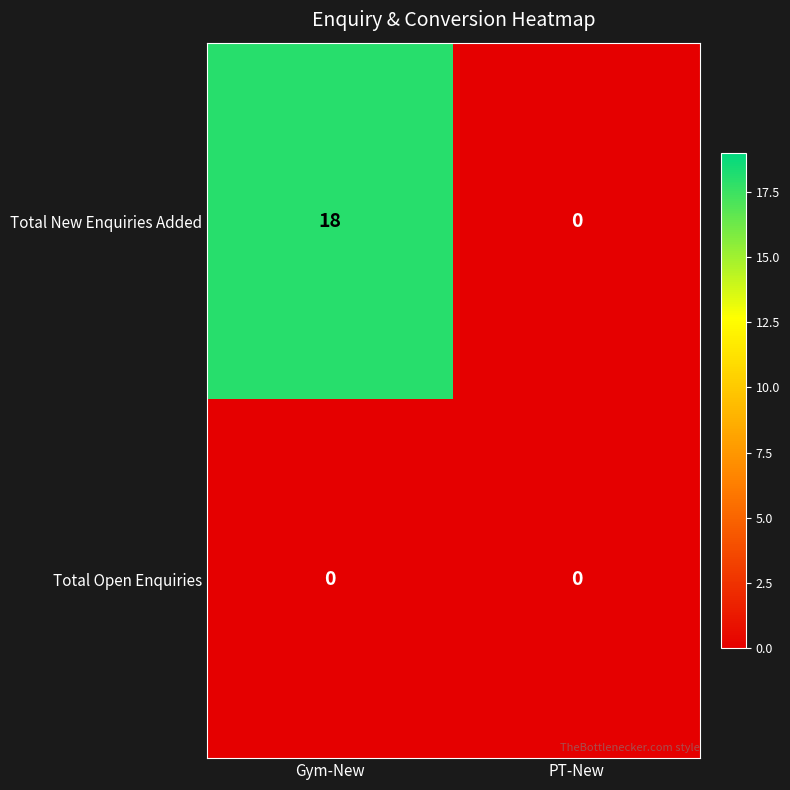

Which series has the widest spread of values?

Total New Enquiries Added